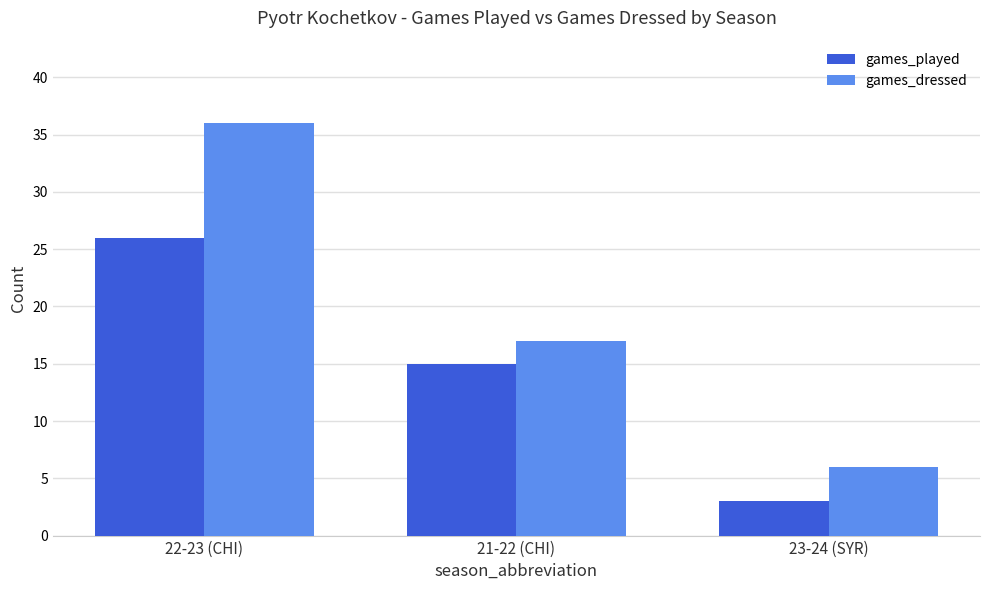

Count the number of data series in this chart.

2